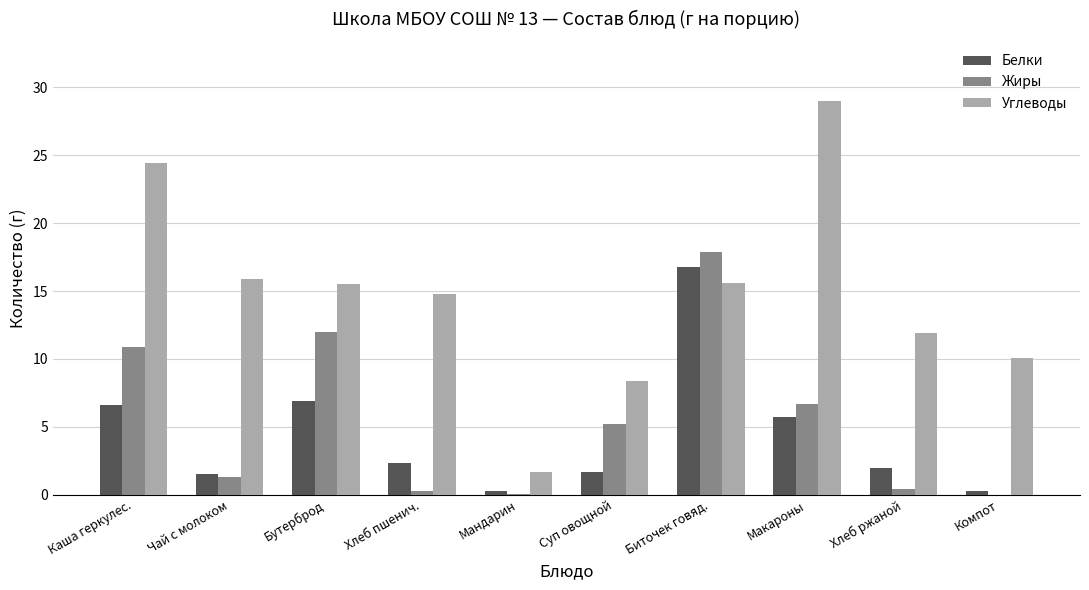

What is the maximum value for Углеводы?

29.0